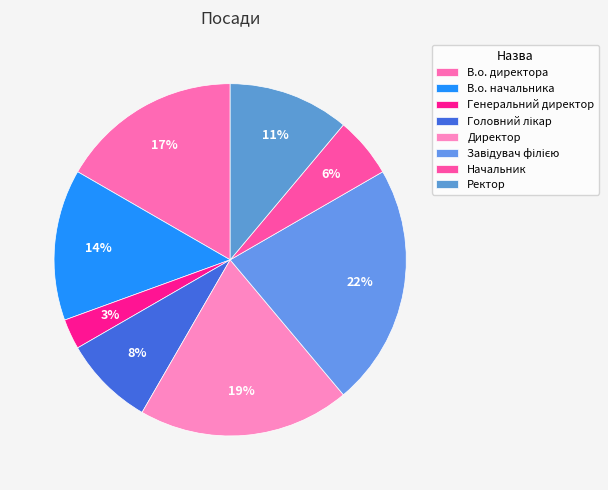

To the nearest percent, what percentage of the pie is Начальник?

6%